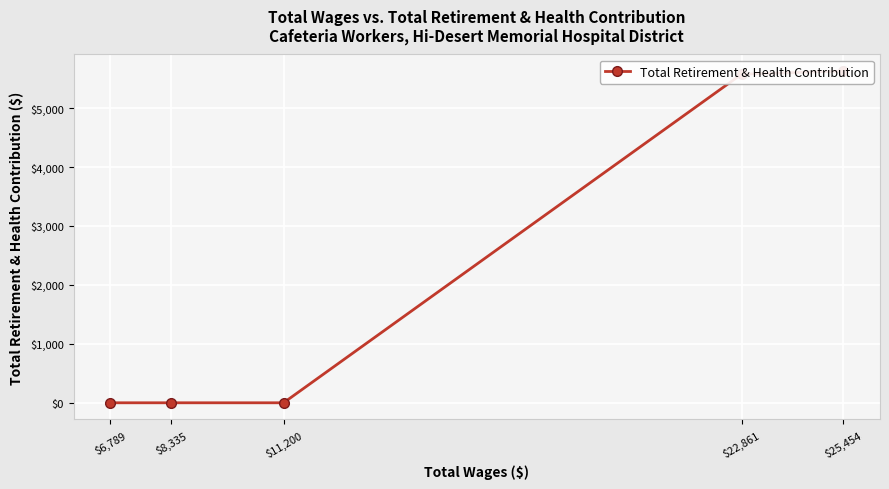

Rank the categories by value from lowest to highest.

$11,200, $8,335, $6,789, $22,861, $25,454